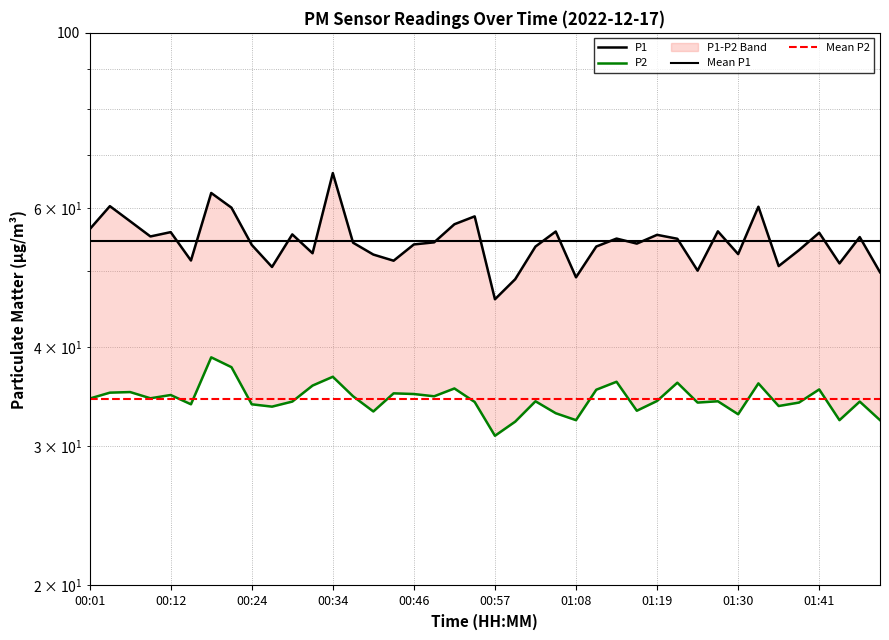

True or false: P2 and P1 intersect in this chart.

False